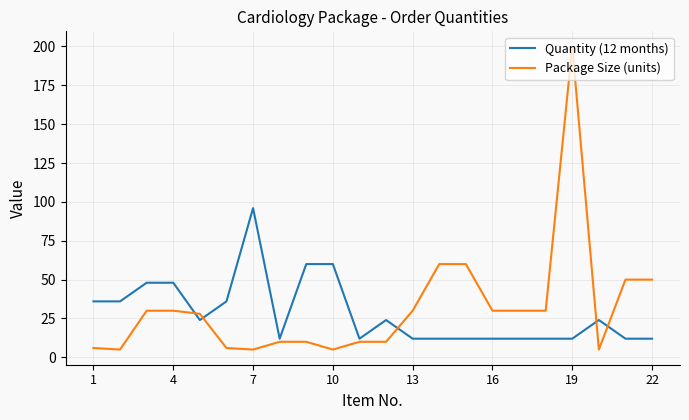

What is the maximum value for Package Size (units)?

200